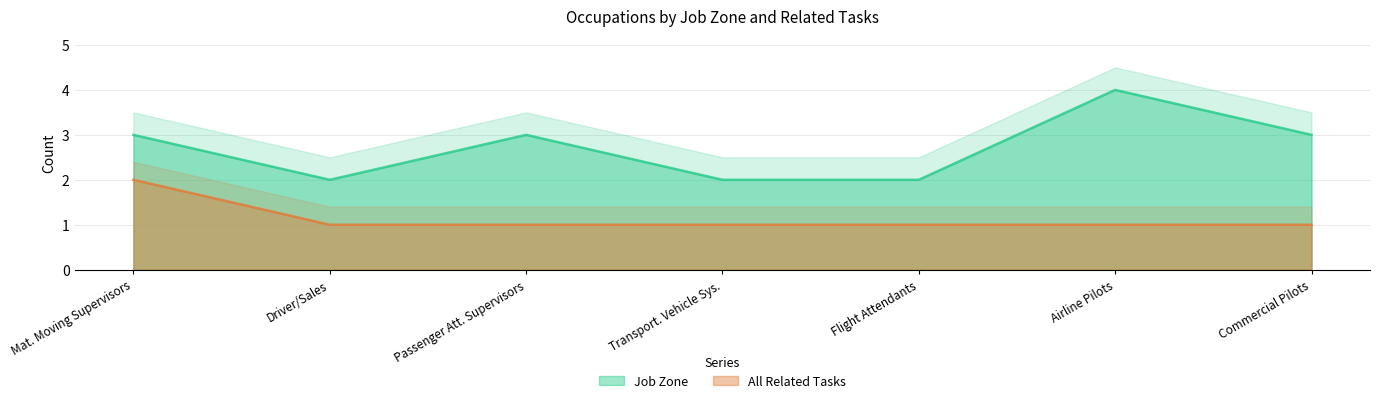

Between Flight Attendants and Commercial Pilots, which series saw the biggest shift?

Job Zone